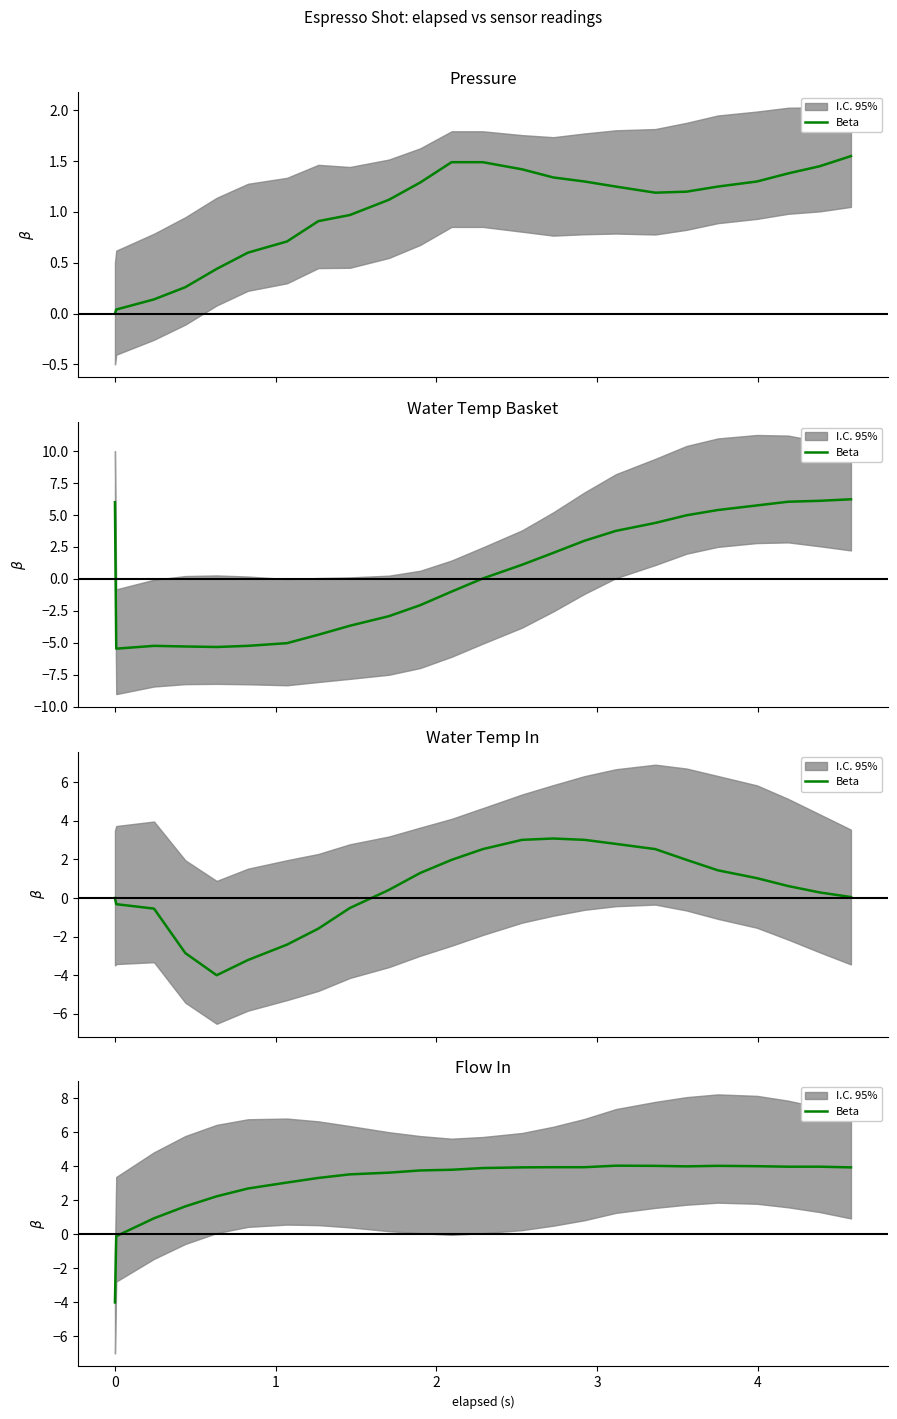

True or false: there are more than 0 points higher than both neighbors.

True